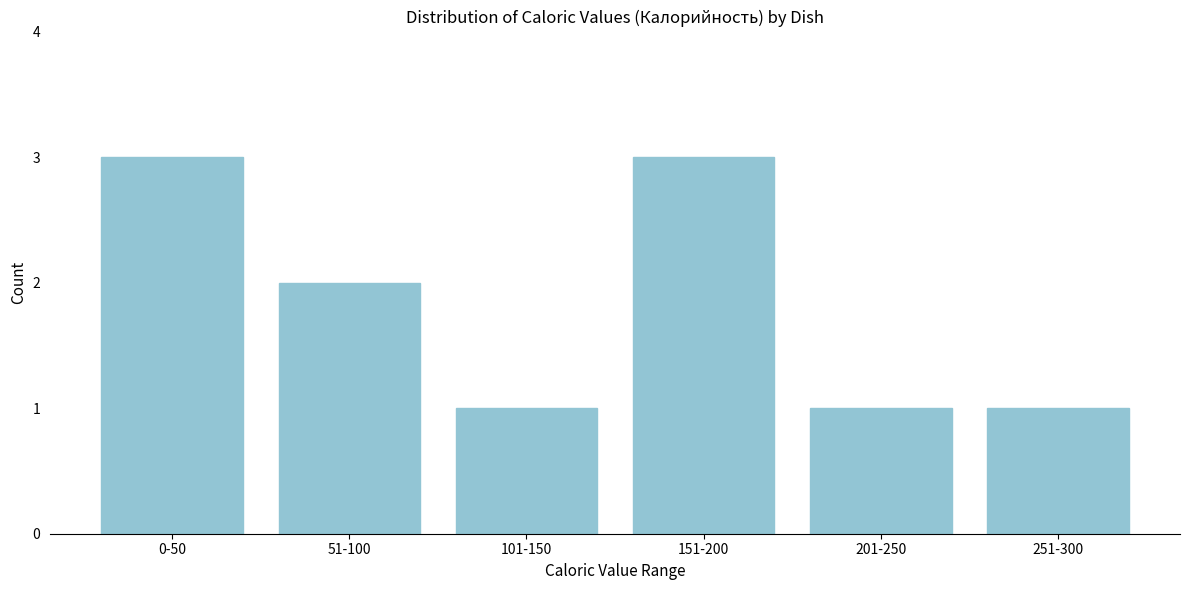

Reading left to right, list all the values displayed in this chart.

0-50=3	51-100=2	101-150=1	151-200=3	201-250=1	251-300=1